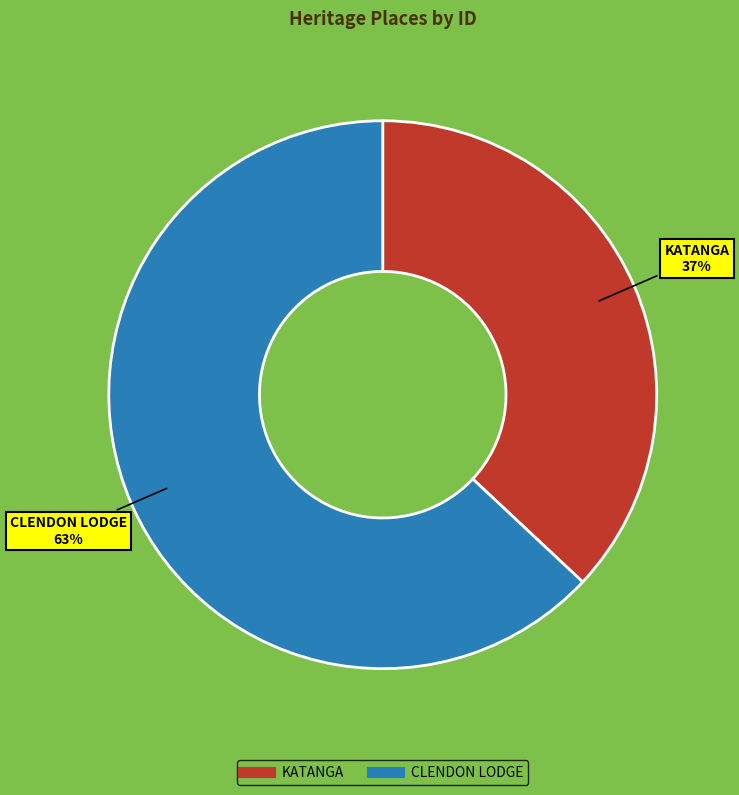

Which slice is the largest?

CLENDON LODGE